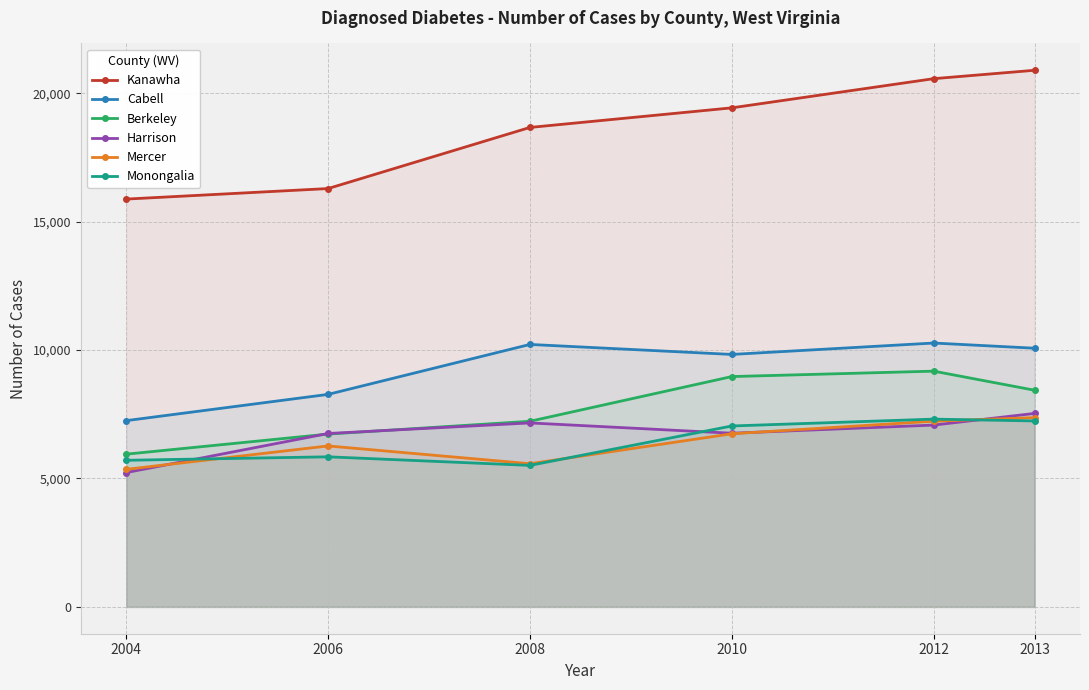

Which category has the highest value in the Mercer series?

2013